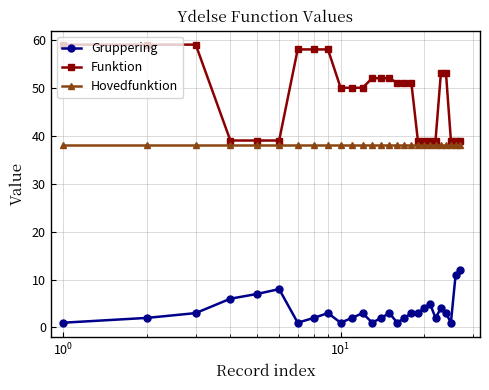

Rank the series by their average value, from lowest to highest.

Gruppering, Hovedfunktion, Funktion